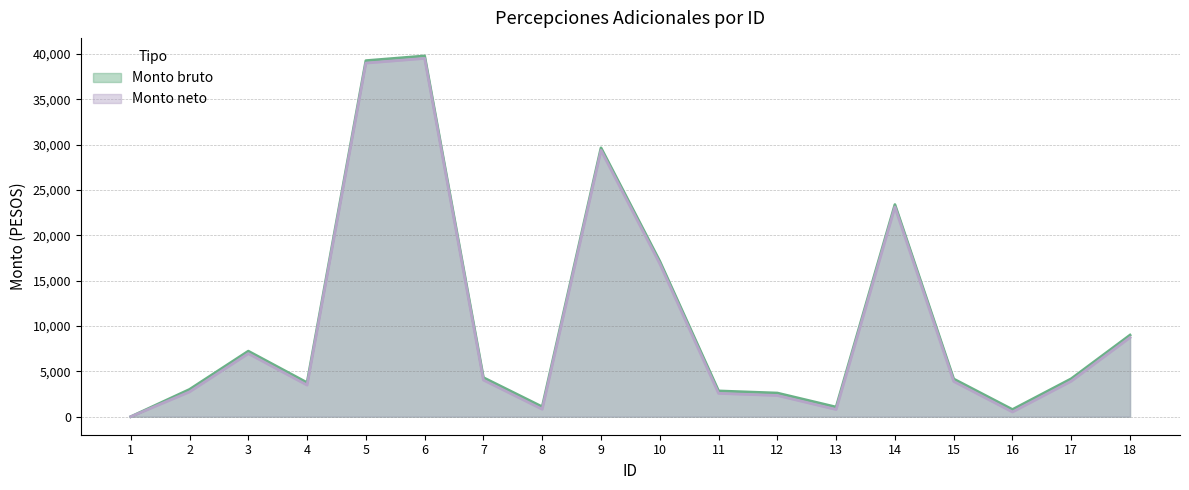

True or false: Monto neto and Monto bruto cross at least once.

False